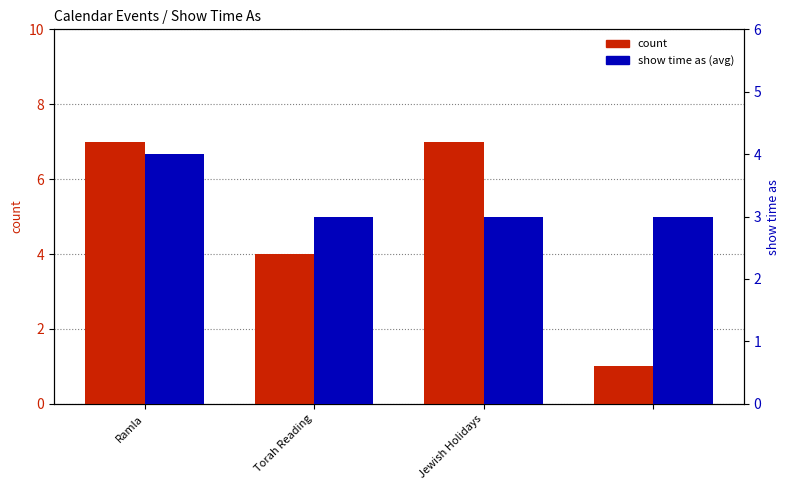

What is the value of the show time as (avg) bar at the 4th from the left?

3